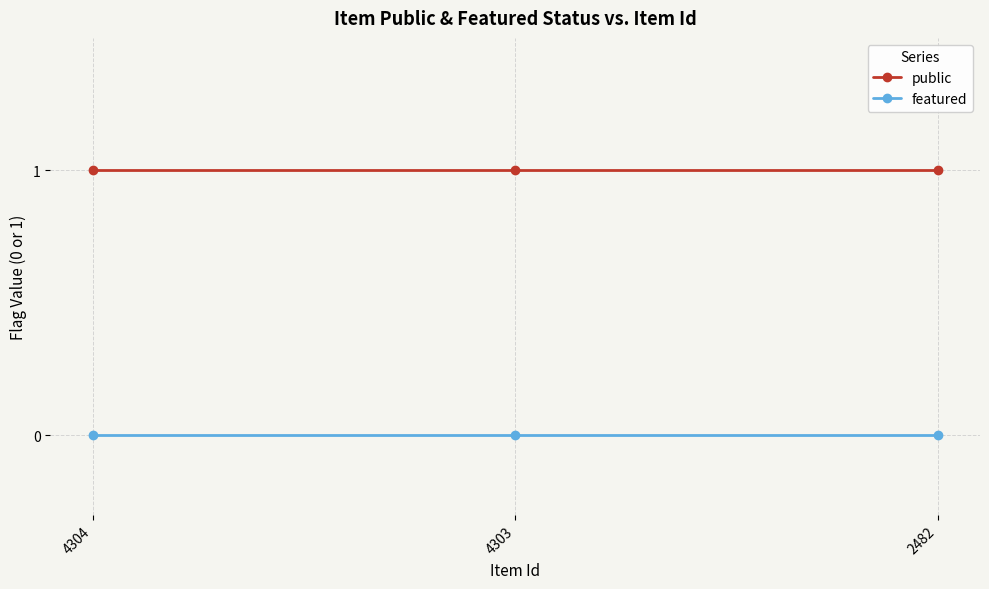

At how many categories does at least one series exceed 0?

3